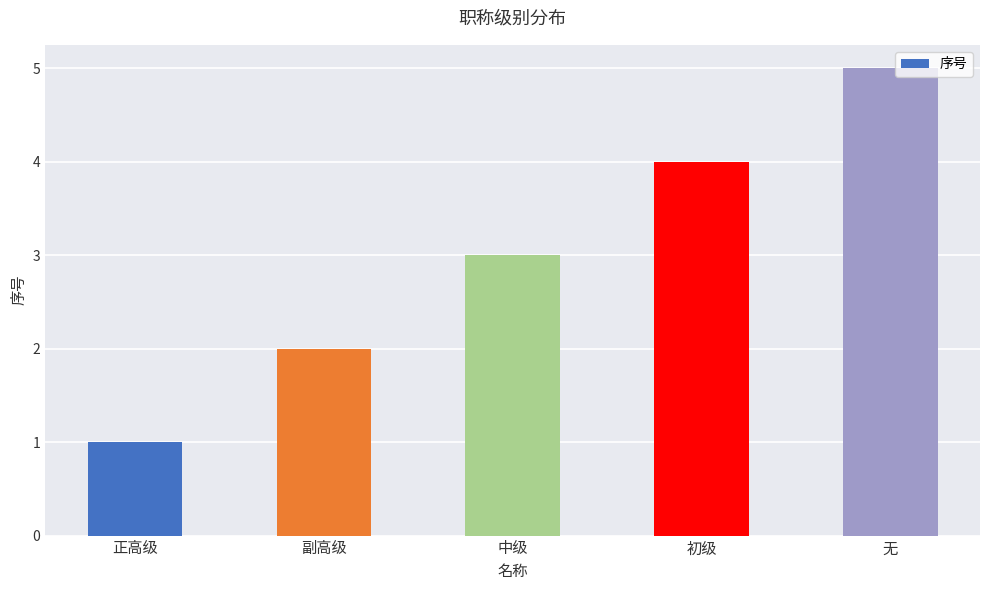

Count the values in the range 2 to 4.

3